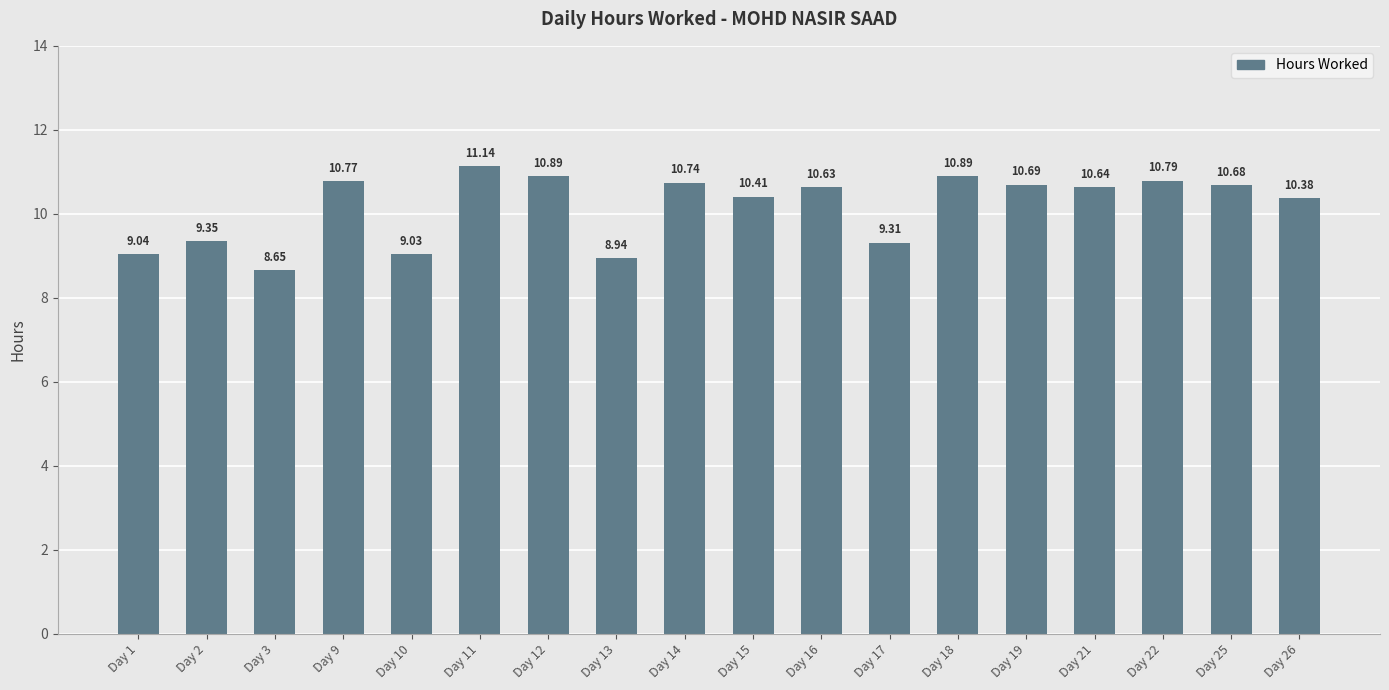

Approximately how many times larger is the value at Day 3 compared to Day 17?

0.9